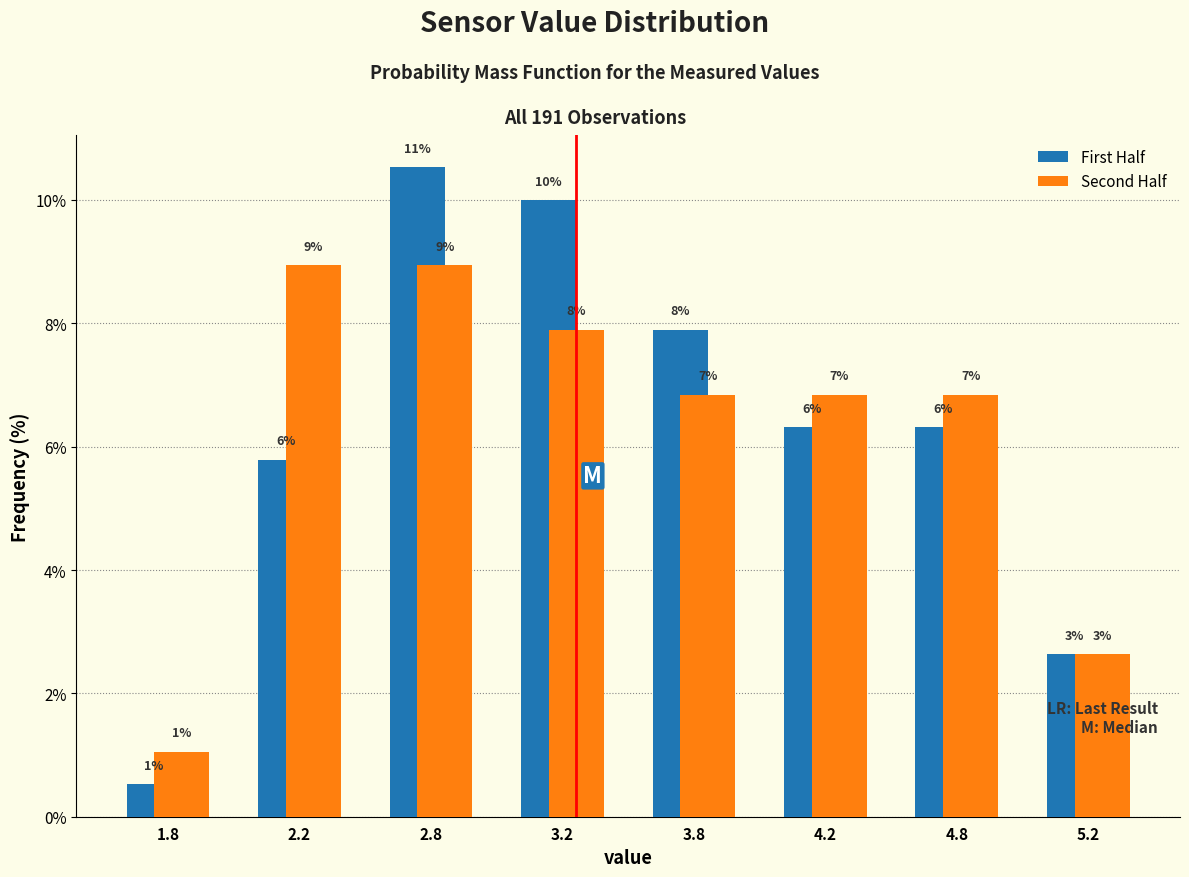

Are the bars grouped side by side (vs. stacked)?

Yes